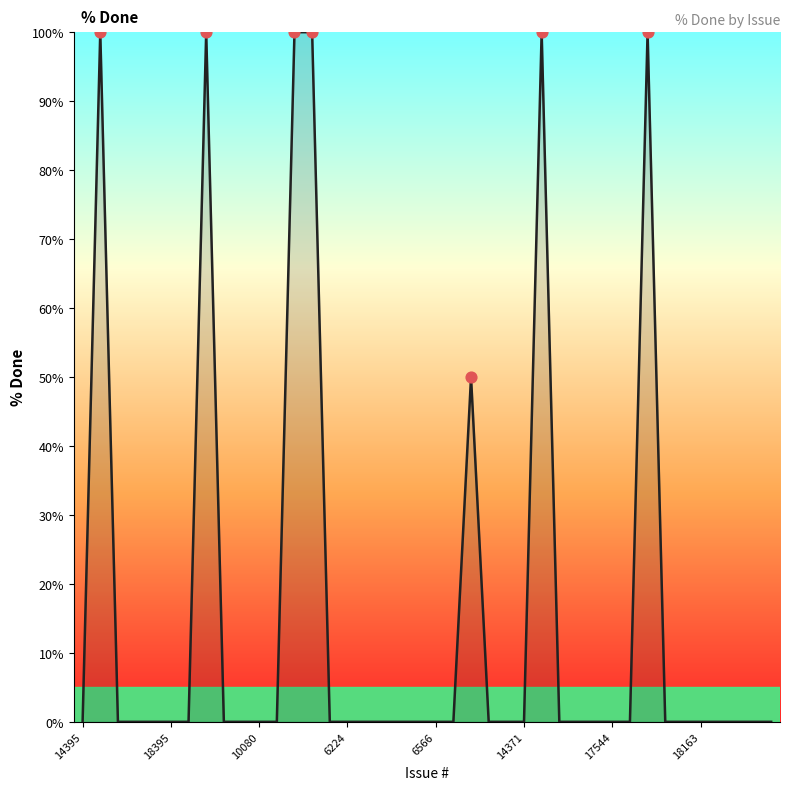

What is the greatest value displayed?

100